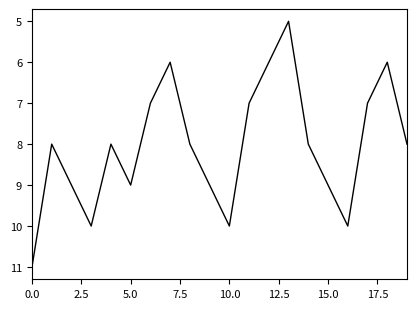

What is the greatest value displayed?

11